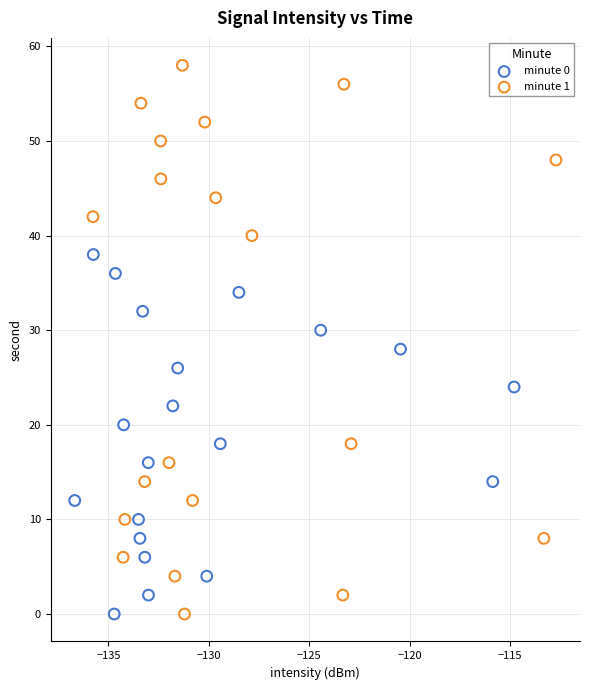

Which series has the widest spread of Y values?

minute 1